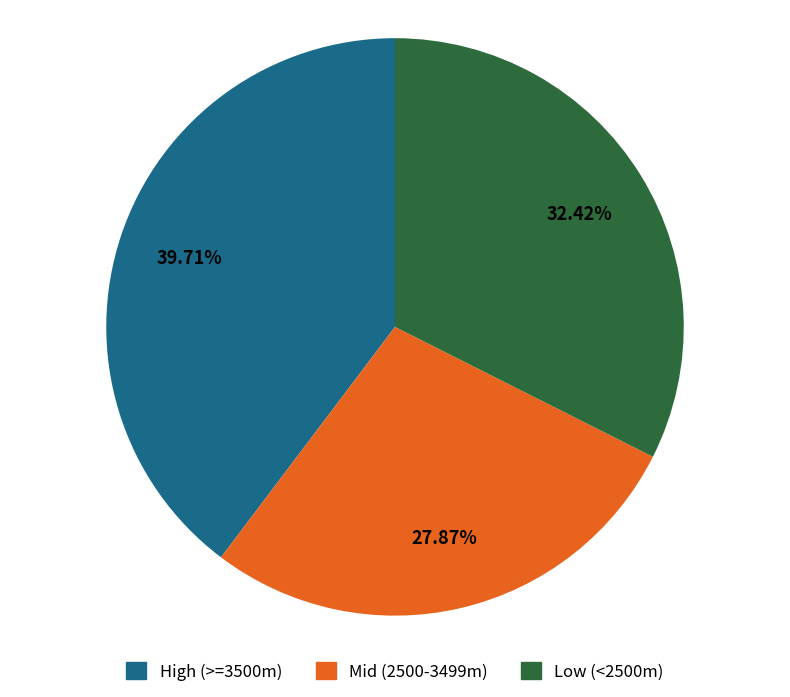

Is there any slice that represents more than half of the pie?

No